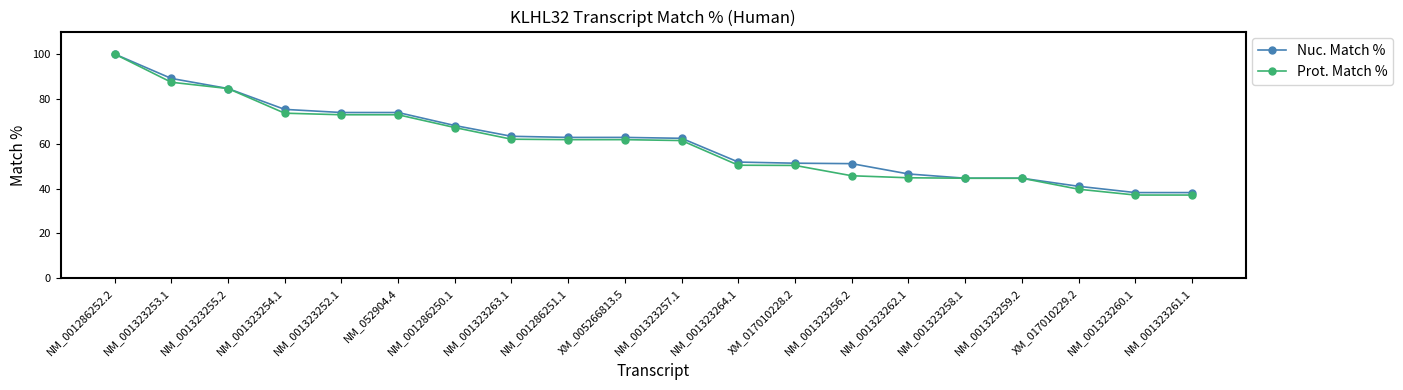

Is it true that Prot. Match % equals 61.4 at NM_001323257.1?

True